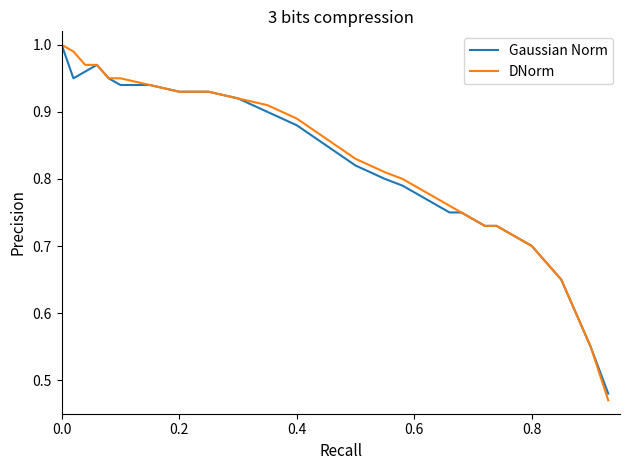

How many lines are shown in the chart?

2